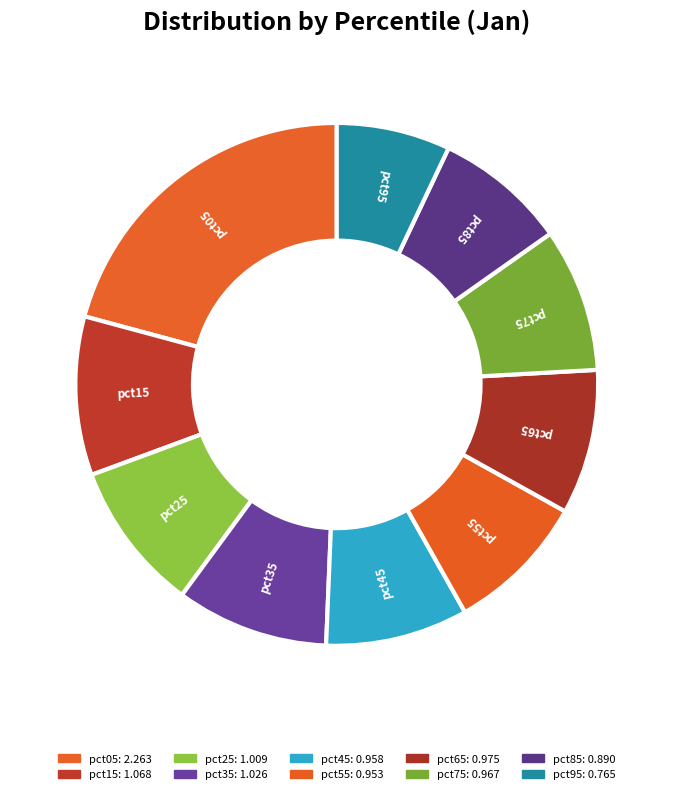

How many slices are in this pie chart?

10